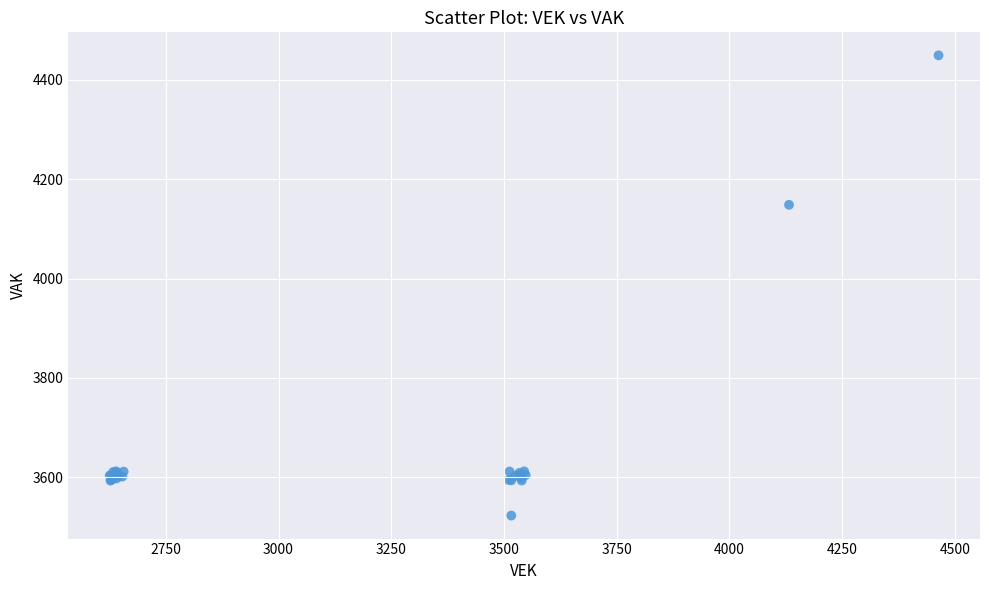

What Y value in the scatter plot is closest to 3986?

4148.2